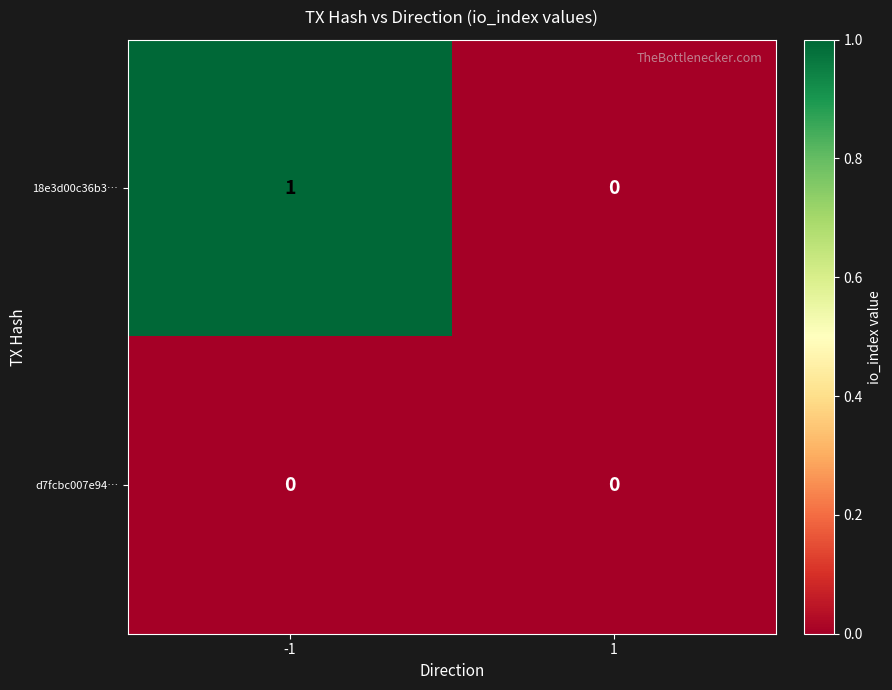

How many data points does each series have?

2